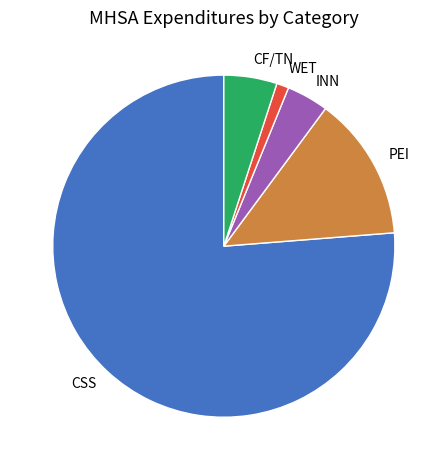

Rank the categories by value from highest to lowest.

CSS, PEI, CF/TN, INN, WET